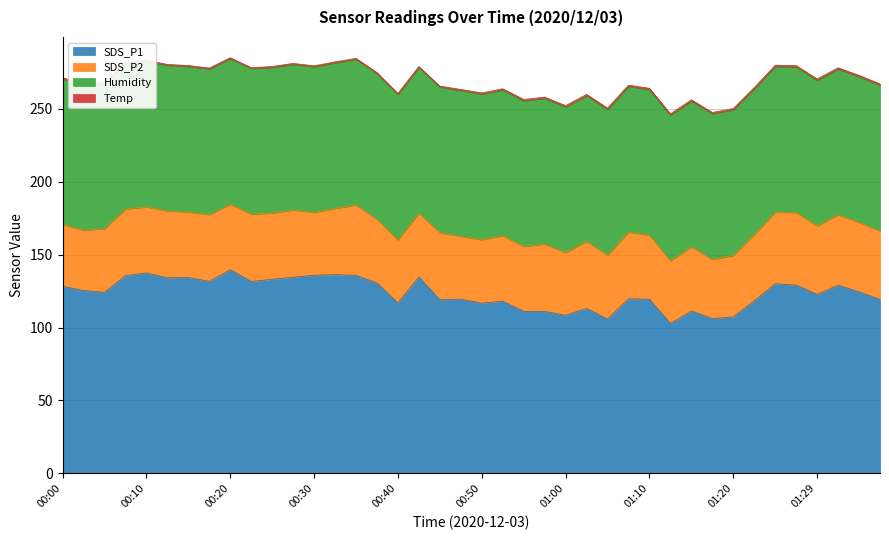

What is the value of the Humidity point at the 30th from the left?

99.9